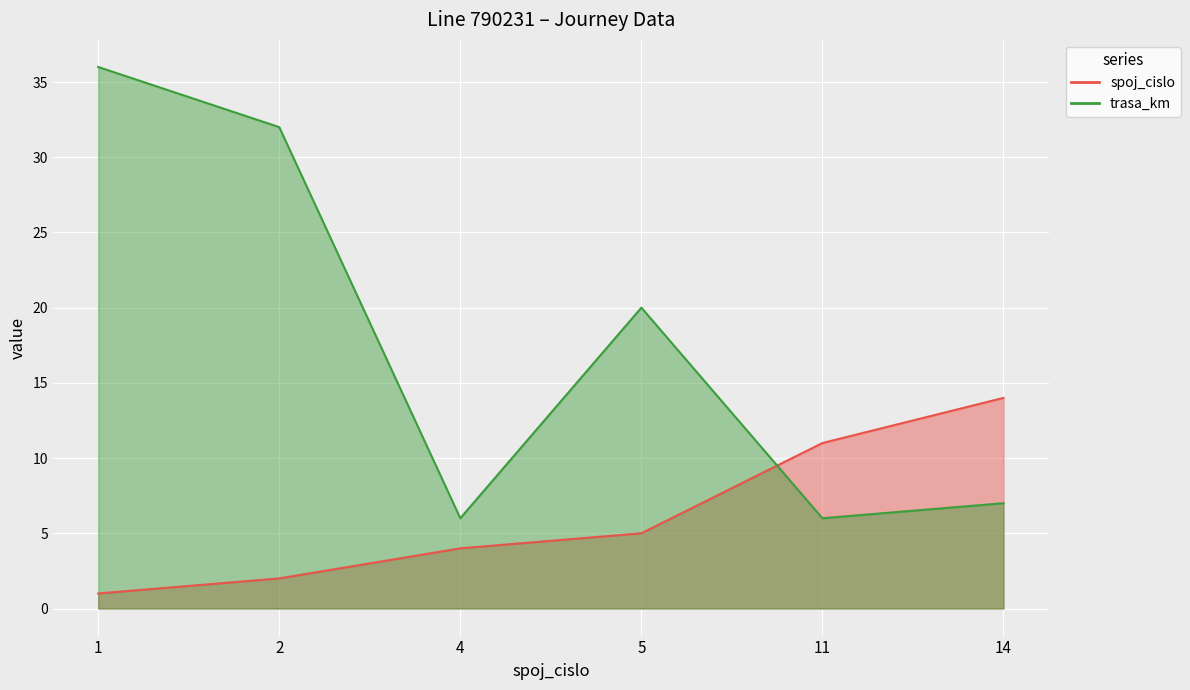

What is the difference between the highest and lowest values at 4?

2